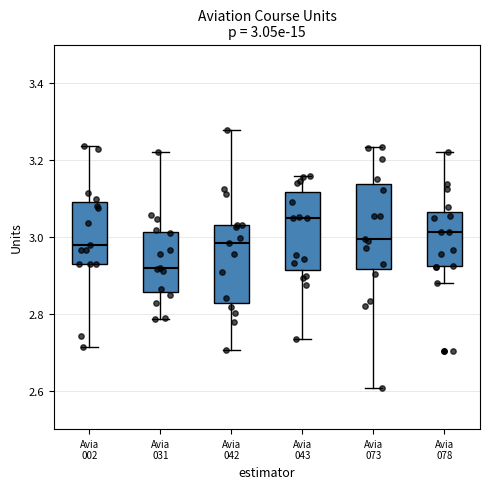

Which box's median line is the lowest?

Avia 031